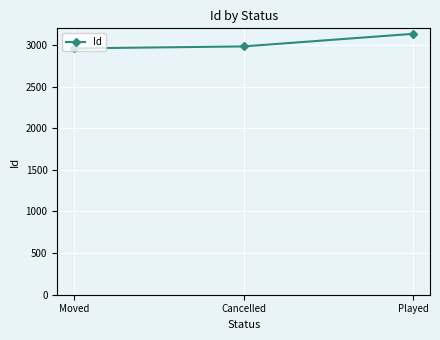

Reading left to right, list all the values displayed in this chart.

Moved=2959	Cancelled=2983	Played=3134